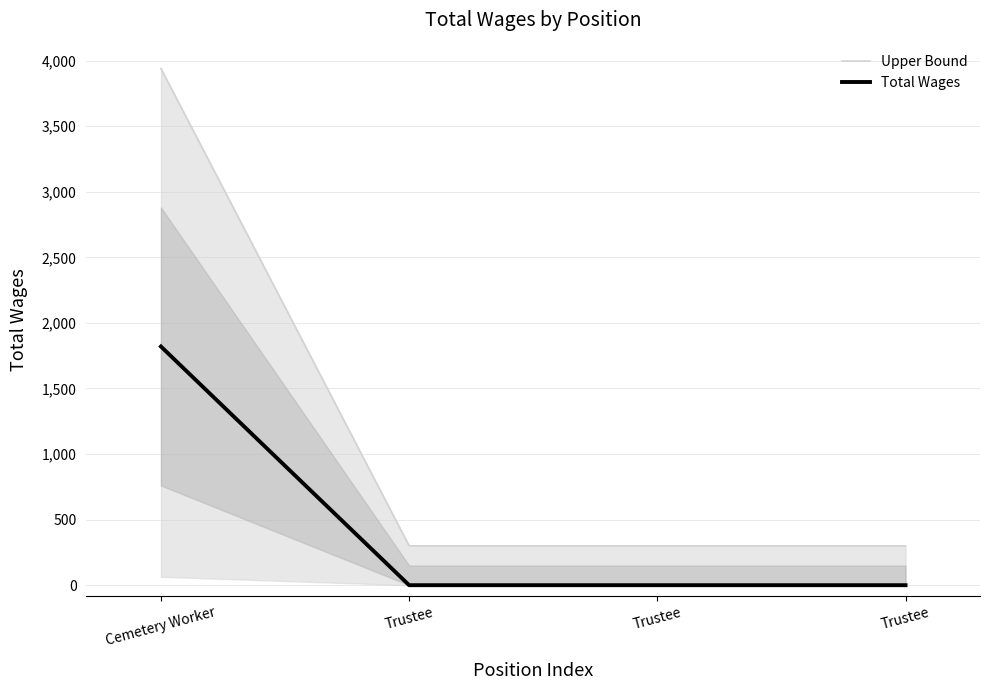

At how many categories does at least one series exceed 3207?

1